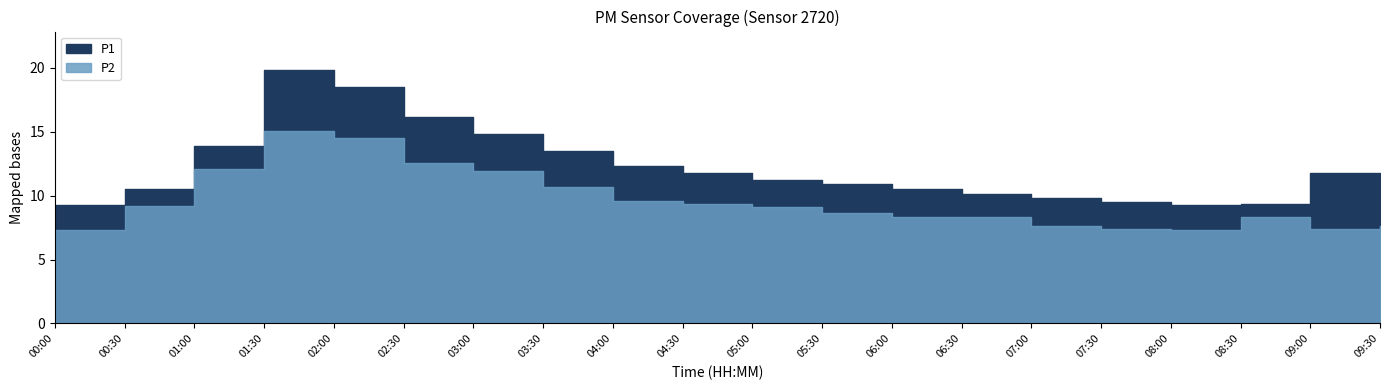

Between 03:00 and 06:00, which is larger?

03:00